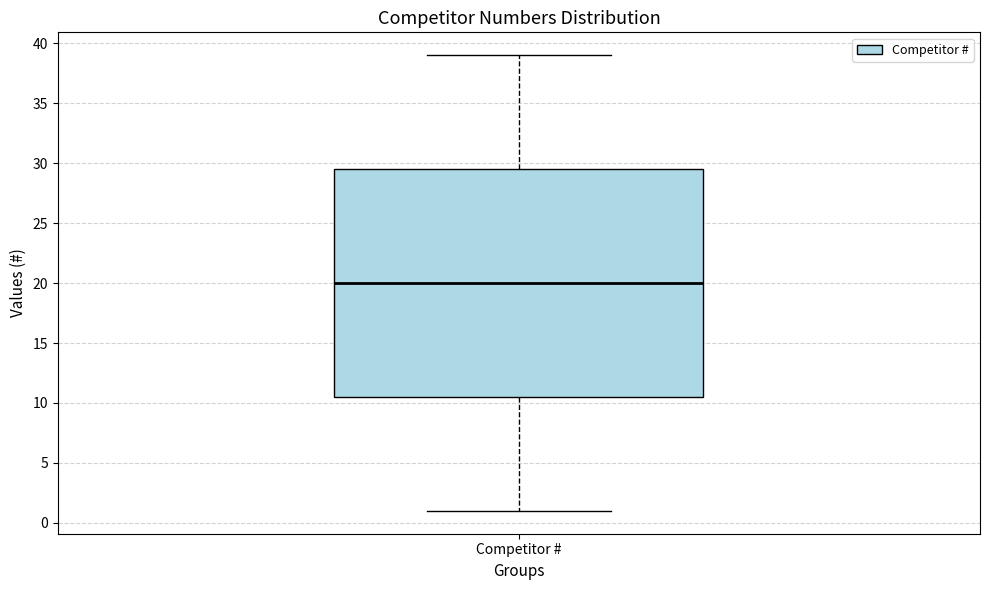

Read this box plot against the y-axis: the position of the median line, the range covered by the box, and the ends of both whiskers. The values are not printed on the chart, so give them approximately, as read against the axis.

median 20.0, box 10.5 to 29.5, whiskers 1.0 to 39.0